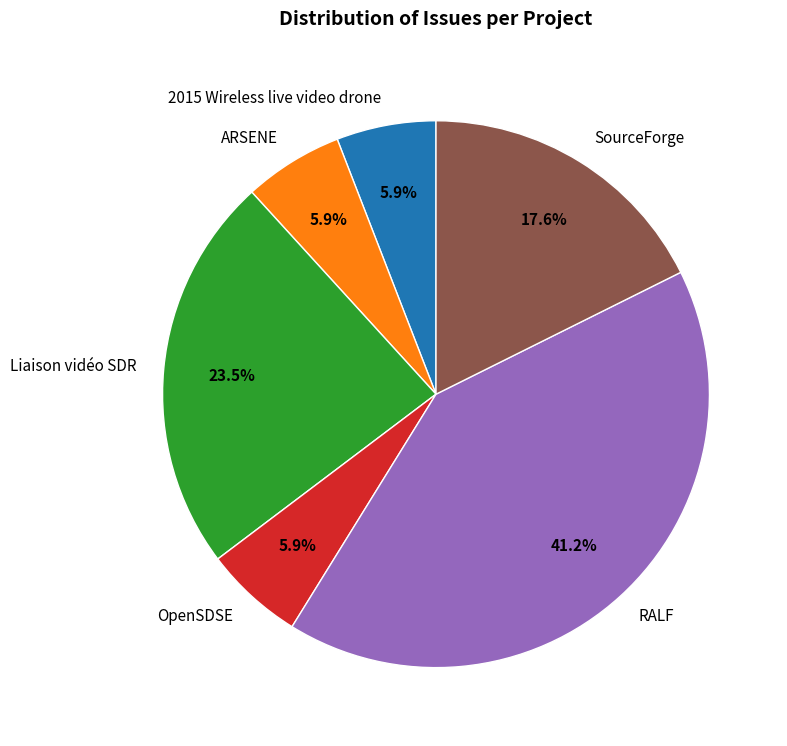

To the nearest percent, what is the difference between the ARSENE and OpenSDSE slice percentages?

0%